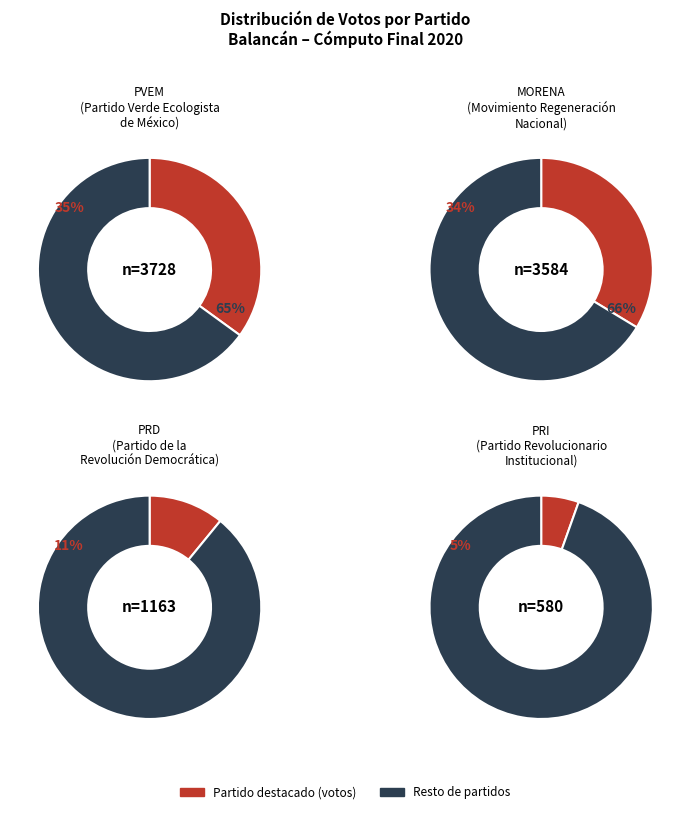

What is the change in value from PRI to PRD?

+583